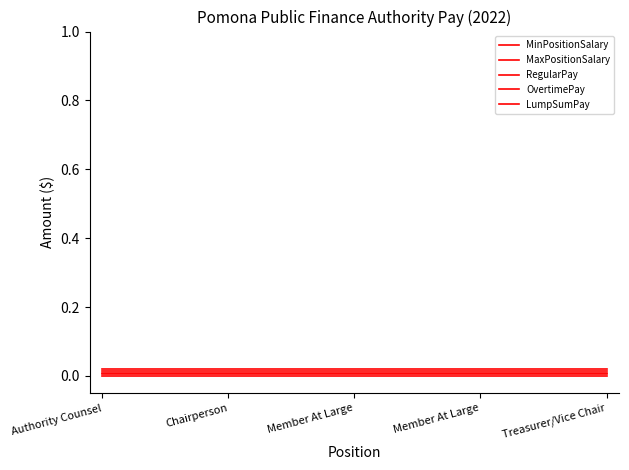

Is this an area chart (filled region under the line)?

No